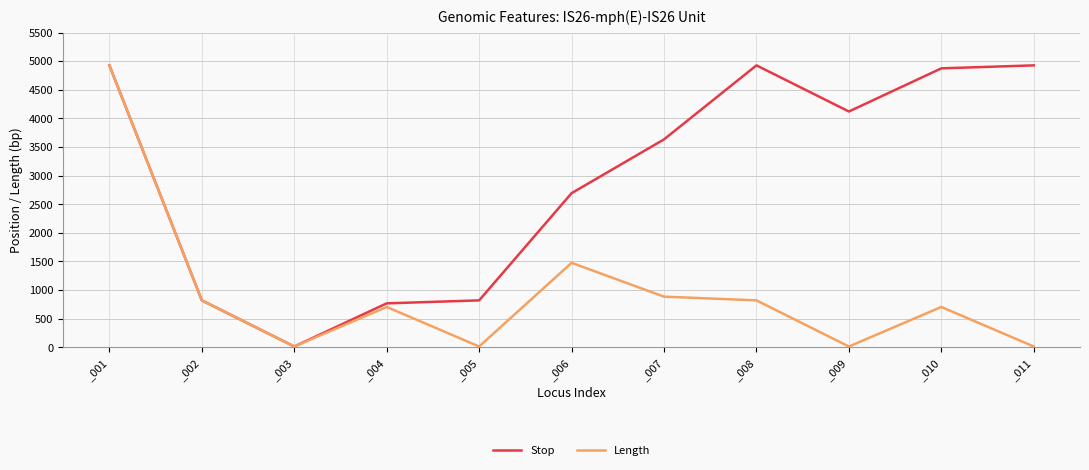

At which category is the sum across all series the highest?

_001